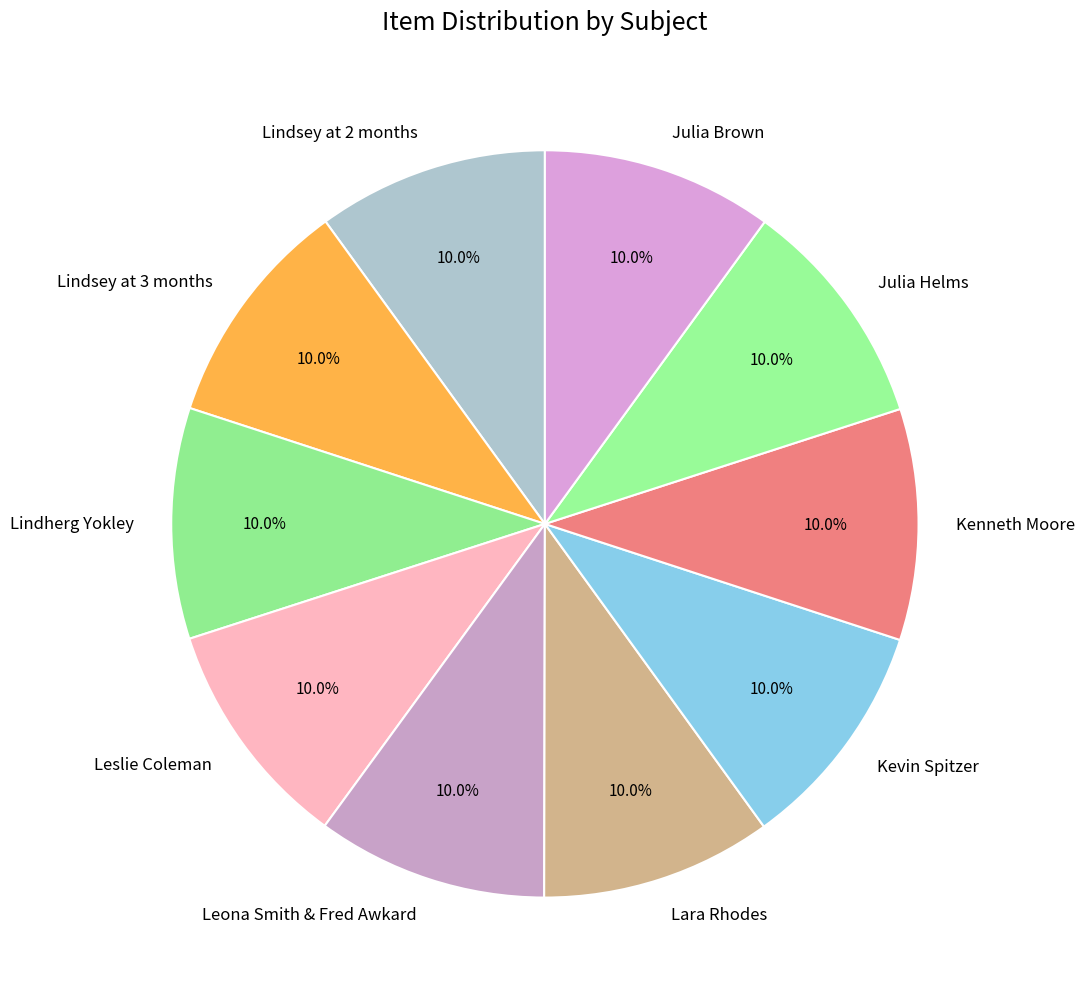

Is the sum of Lindsey at 3 months and Lara Rhodes greater than half?

No